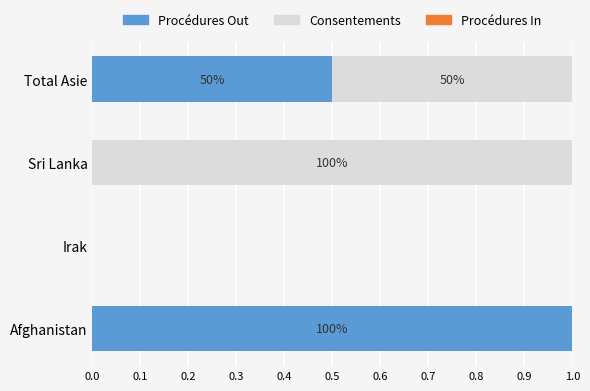

How many categories are shown in the chart?

4